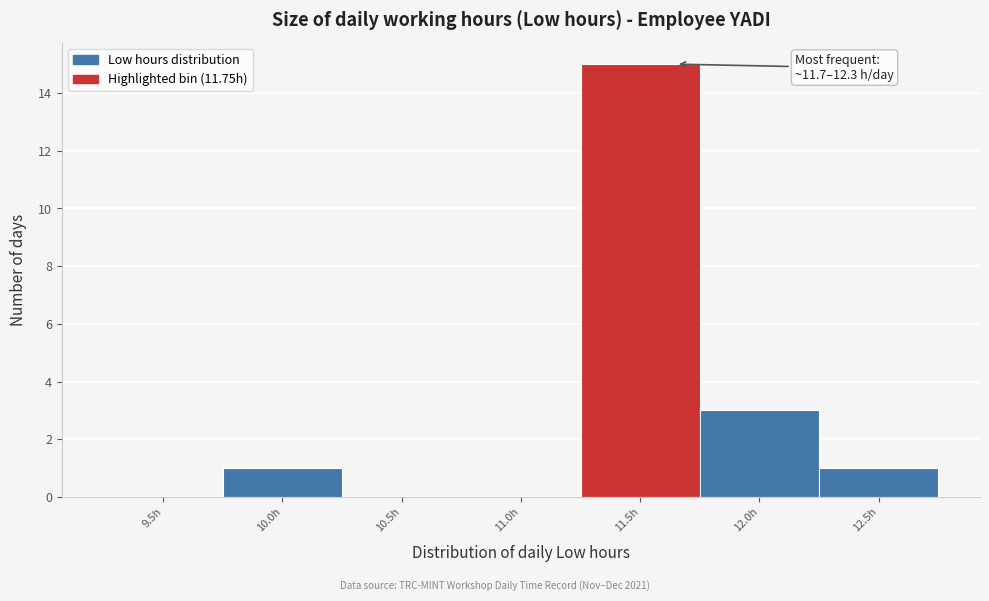

Reading left to right, list all the values displayed in this chart.

9.5h=0	10.0h=1	10.5h=0	11.0h=0	11.5h=15	12.0h=3	12.5h=1